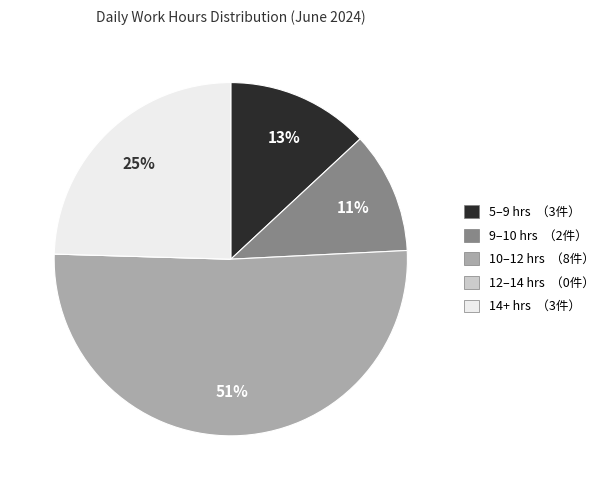

Does any single category account for the majority?

Yes